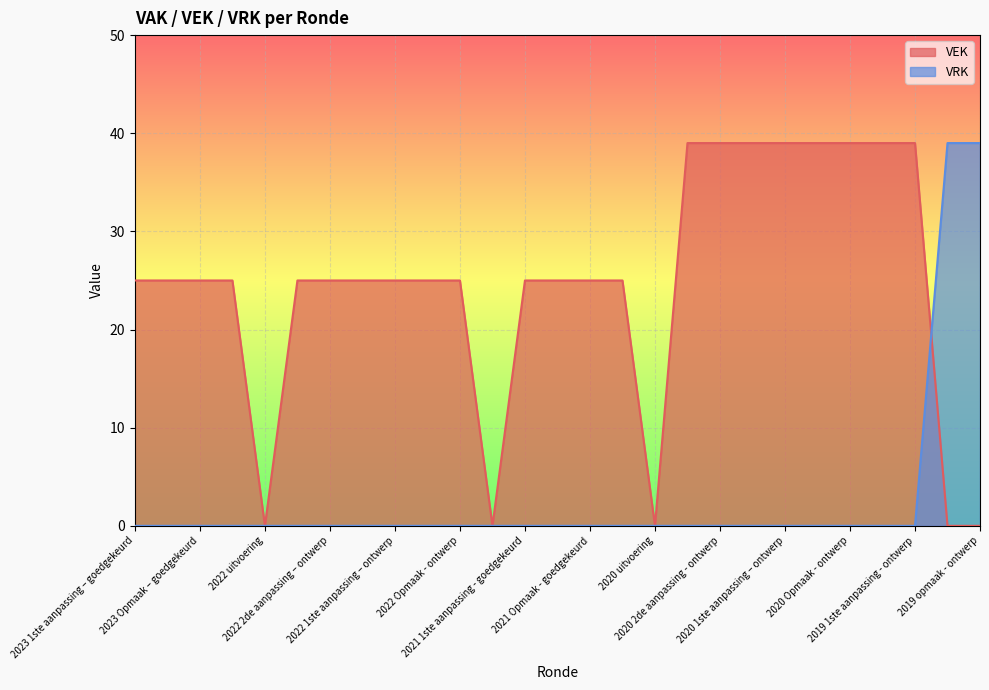

Reading left to right, transcribe all the data shown in this chart.

VEK: 25	25	25	25	0	25	25	25	25	25	25	0	25	25	25	25	0	39	39	39	39	39	39	39	39	0	0
VRK: 0	0	0	0	0	0	0	0	0	0	0	0	0	0	0	0	0	0	0	0	0	0	0	0	0	39	39